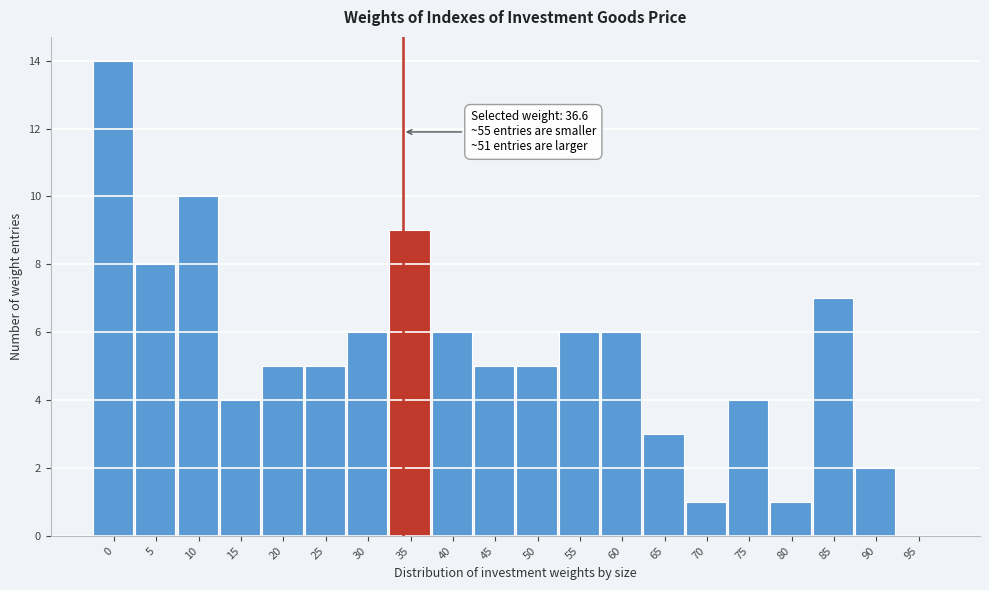

Reading left to right, what are all the values shown in this chart?

0=14	5=8	10=10	15=4	20=5	25=5	30=6	35=9	40=6	45=5	50=5	55=6	60=6	65=3	70=1	75=4	80=1	85=7	90=2	95=0